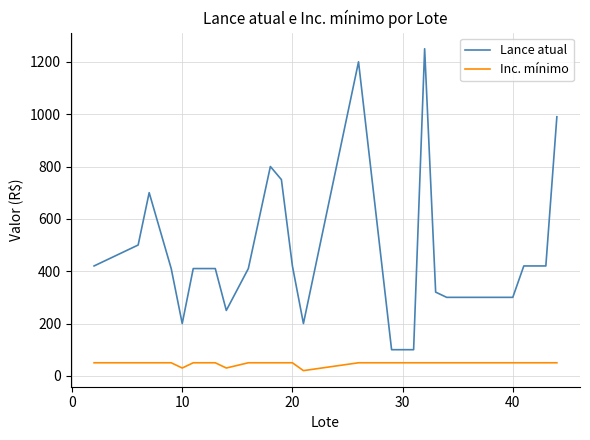

What is the lowest value of the Inc. mínimo series?

20